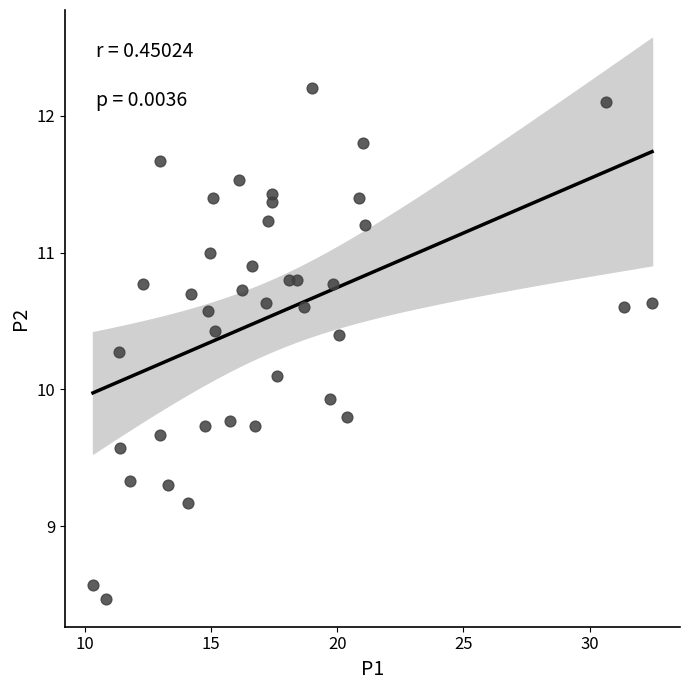

What is the range of Y values (max minus min)?

3.7